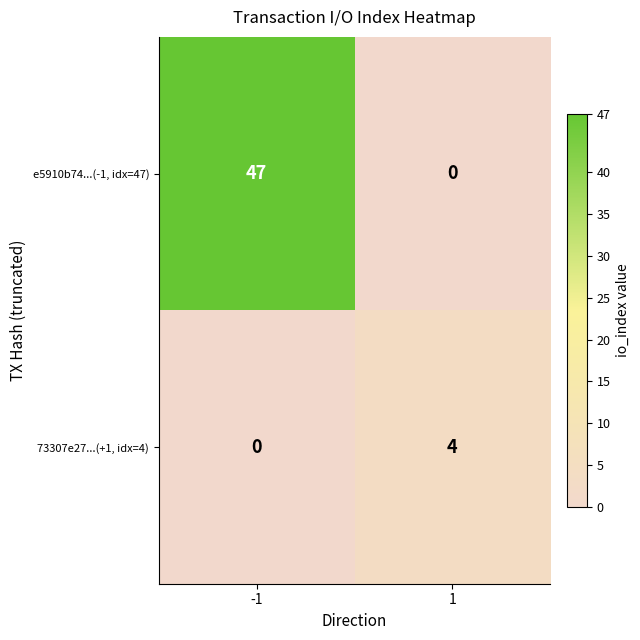

At how many categories does at least one series exceed 38?

1